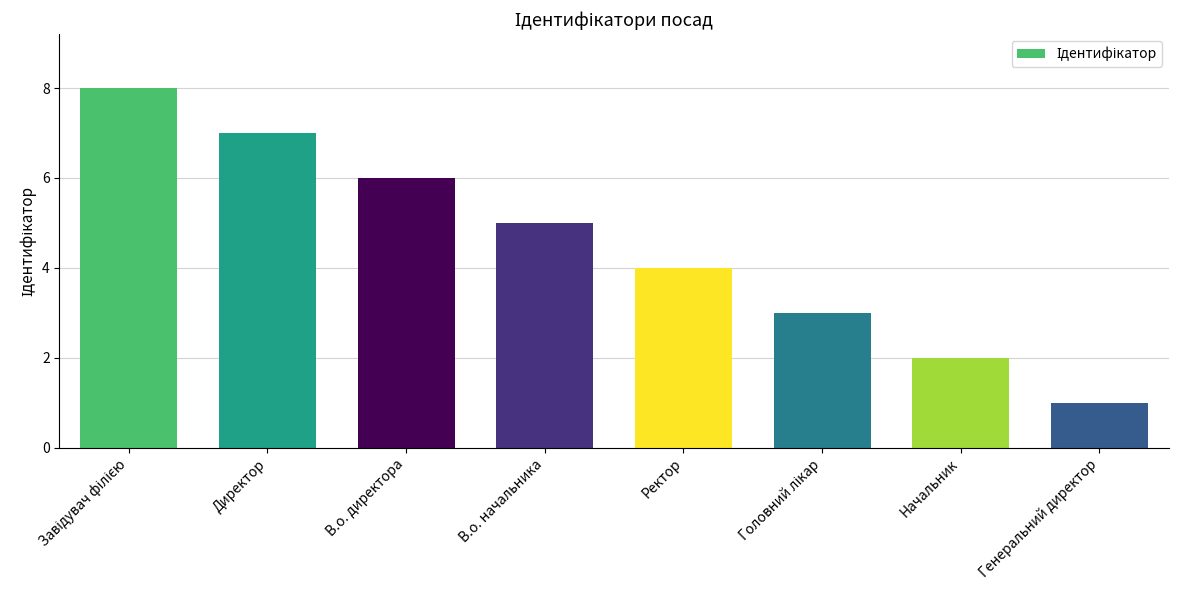

Reading left to right, what are all the values shown in this chart?

8	7	6	5	4	3	2	1